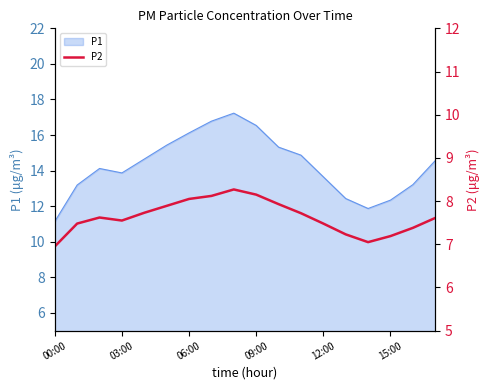

Is it true that the value at 03:00 is 3.5?

False